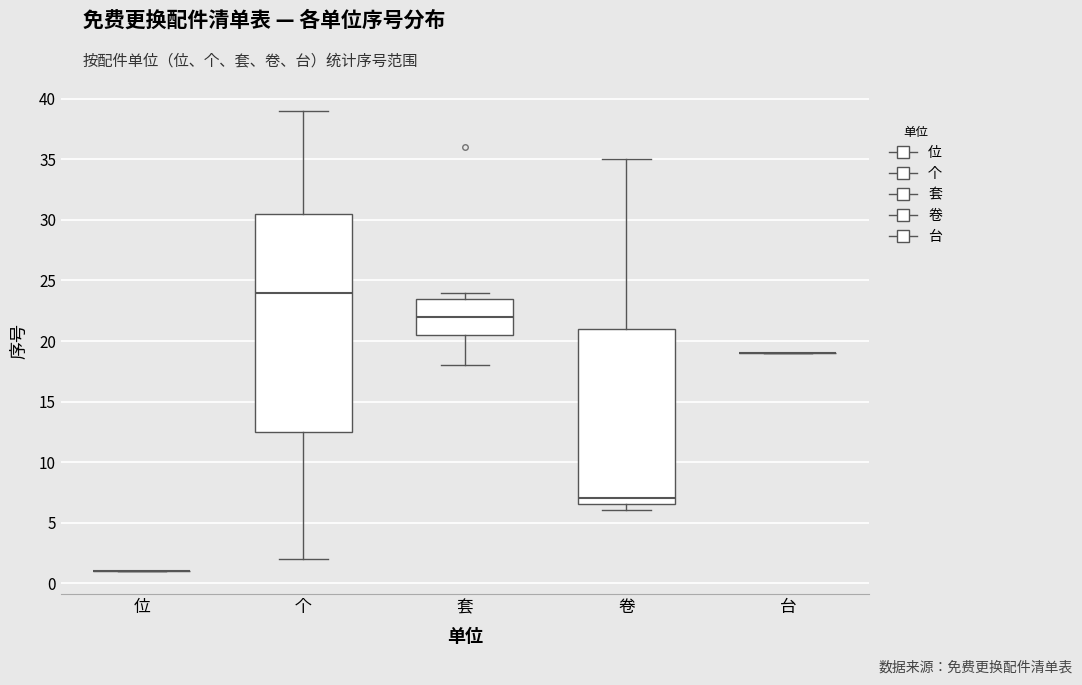

Comparing the boxes themselves (not the whiskers), which one is the tallest?

个